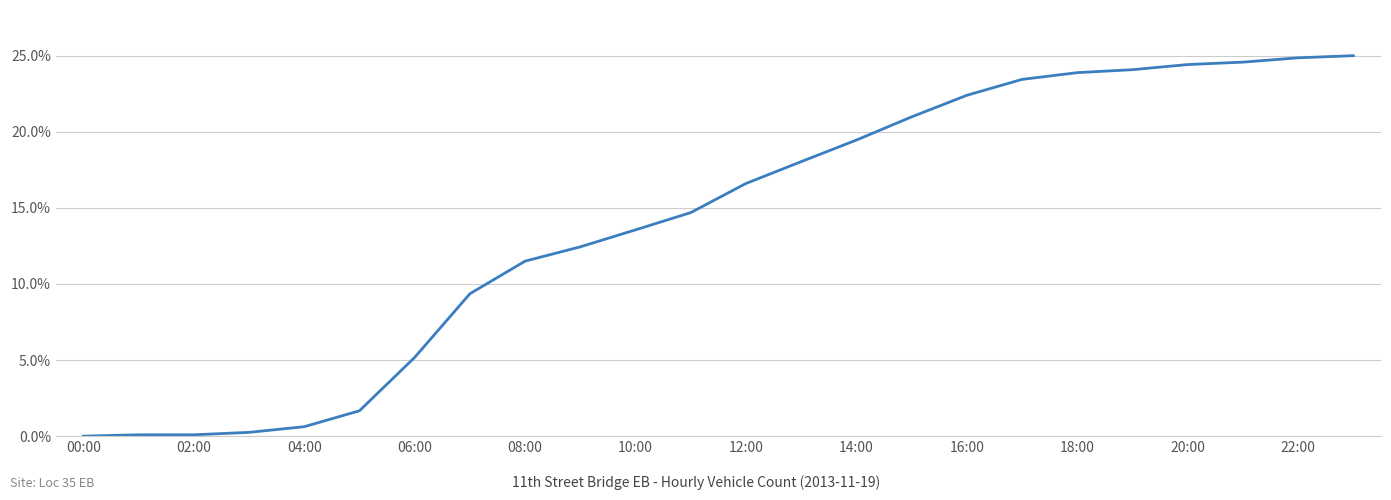

What is the maximum value shown in the chart?

25.0